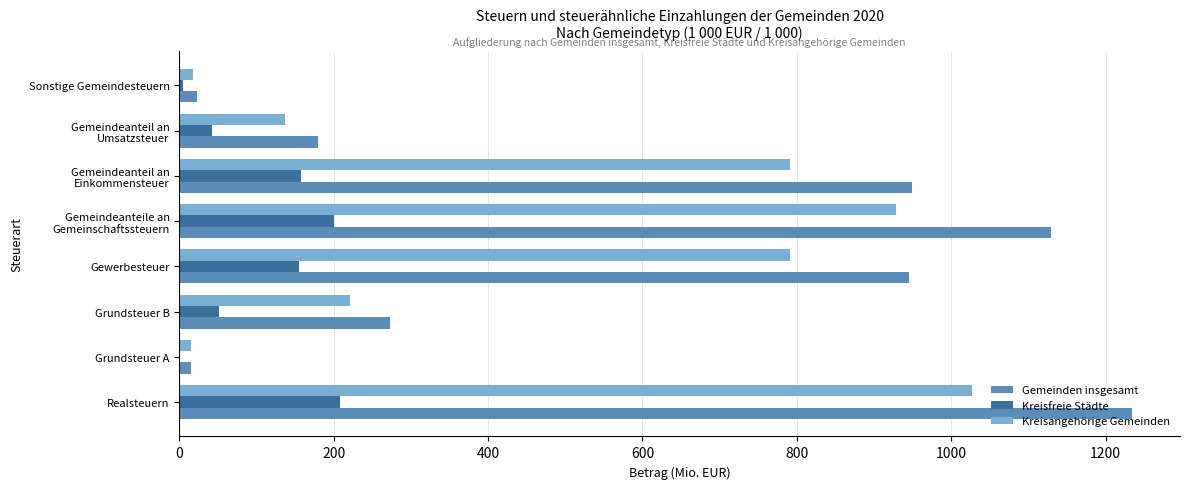

How many values in the Kreisfreie Städte series exceed 155?

4